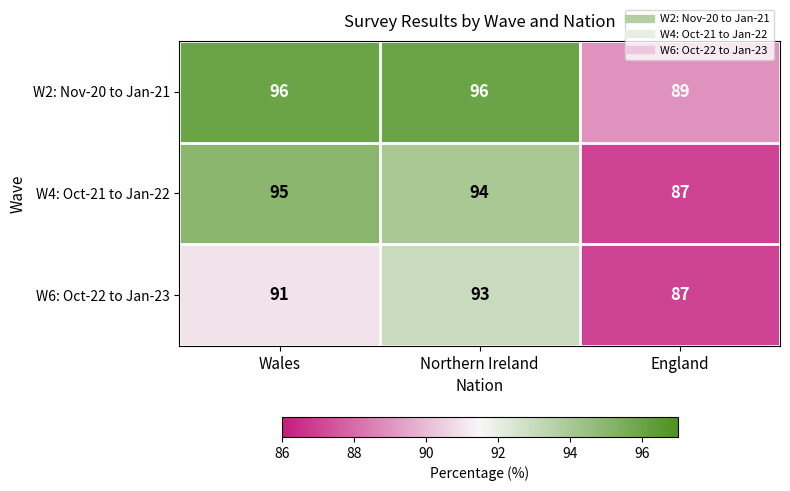

Reading left to right, transcribe all the data shown in this chart.

W2: Nov-20 to Jan-21: 96	96	89
W4: Oct-21 to Jan-22: 95	94	87
W6: Oct-22 to Jan-23: 91	93	87